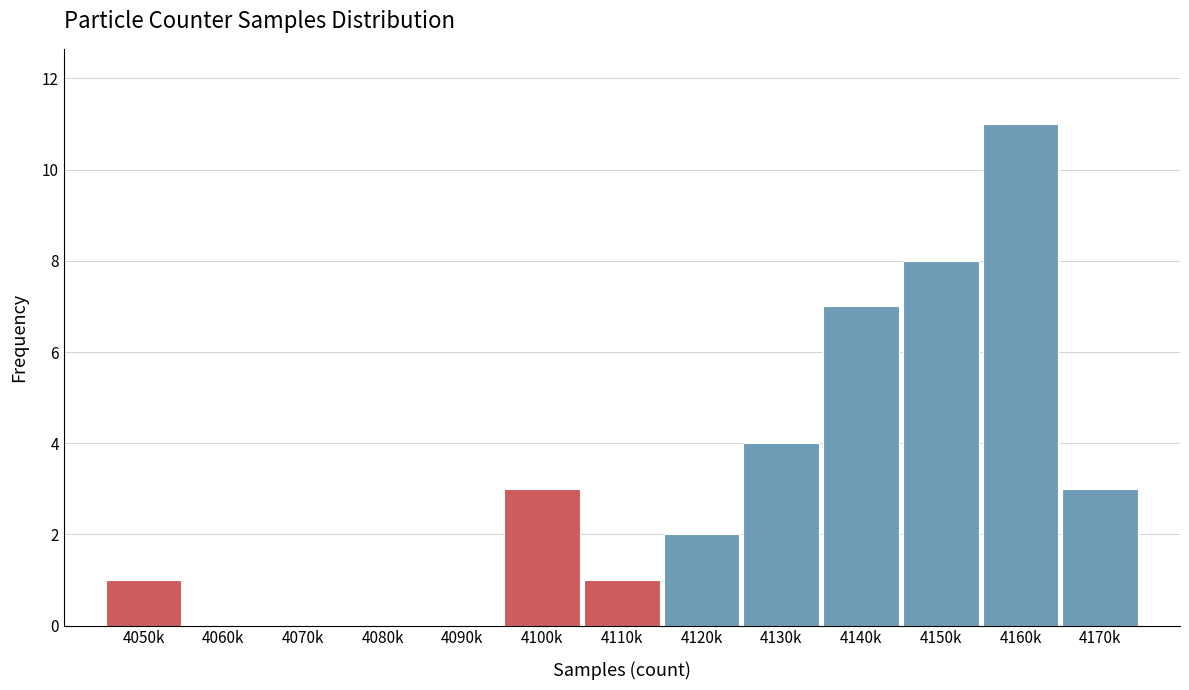

Reading right to left, extract all data points from this chart.

4170k=3	4160k=11	4150k=8	4140k=7	4130k=4	4120k=2	4110k=1	4100k=3	4090k=0	4080k=0	4070k=0	4060k=0	4050k=1